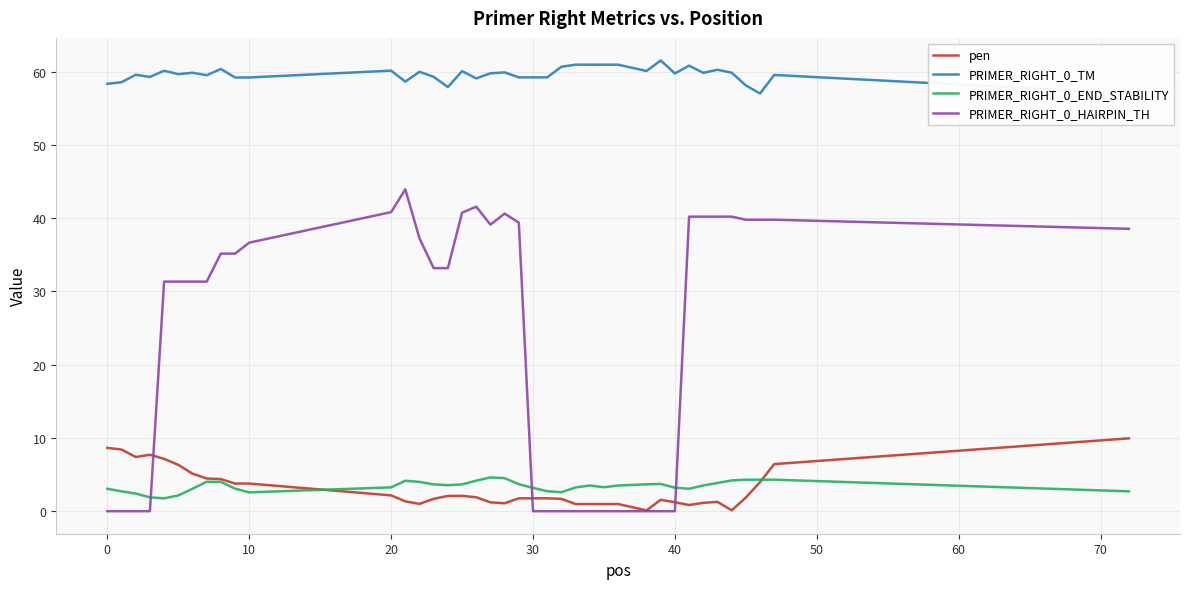

True or false: PRIMER_RIGHT_0_END_STABILITY and PRIMER_RIGHT_0_TM cross at least once.

False